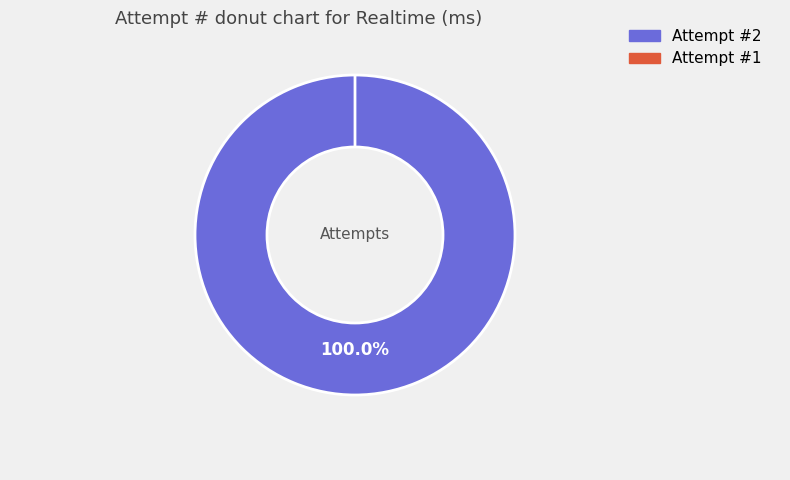

Which has a higher value, 1 or 2?

2